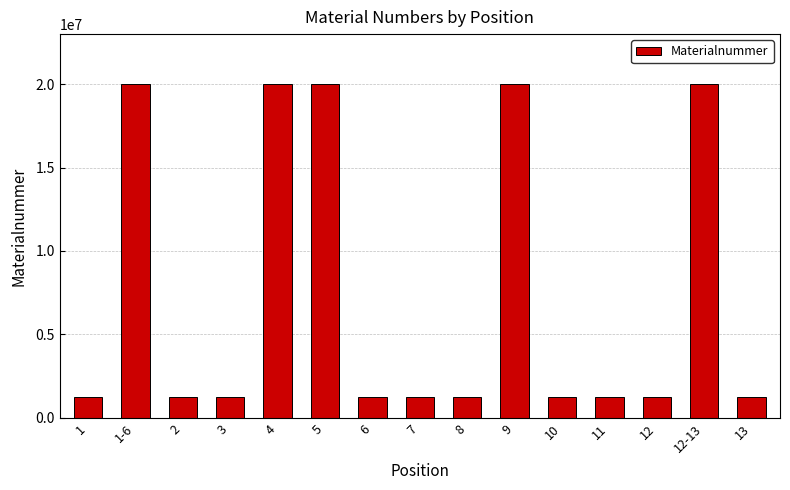

Where does the data first go above 1225263?

1-6